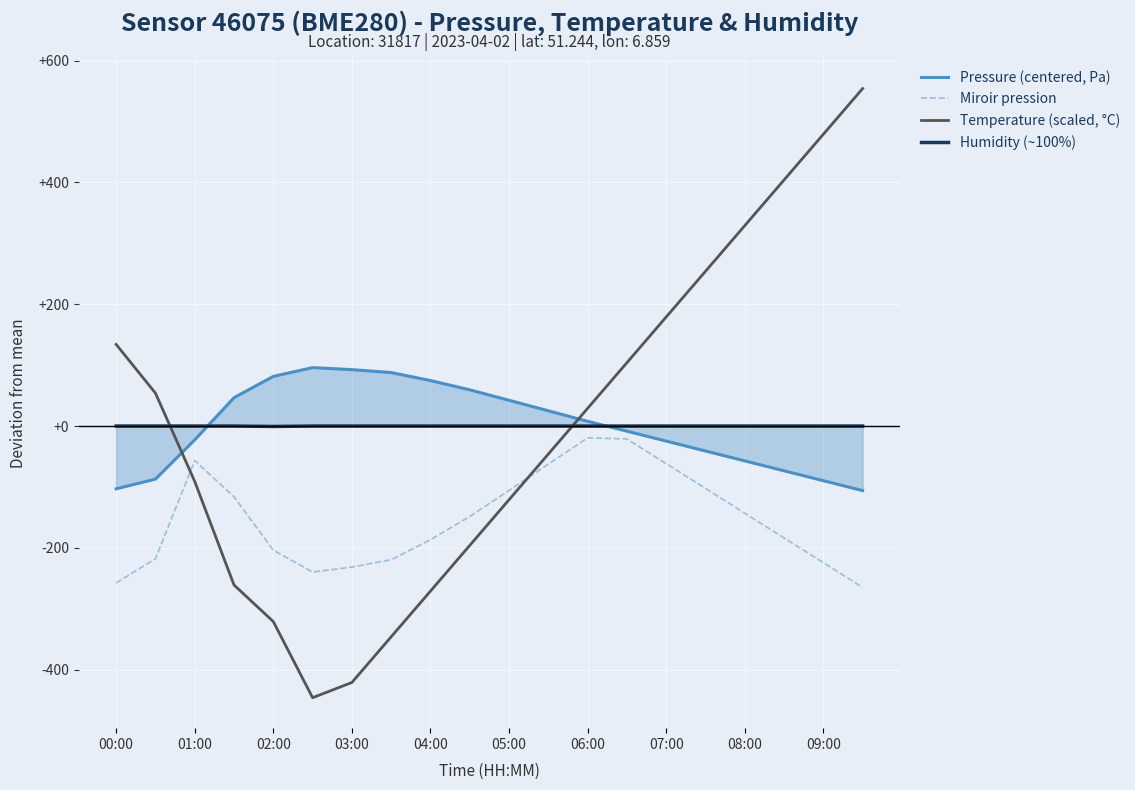

What are all the series names shown in the legend?

Pressure (centered, Pa), Miroir pression, Temperature (scaled, °C), Humidity (~100%)